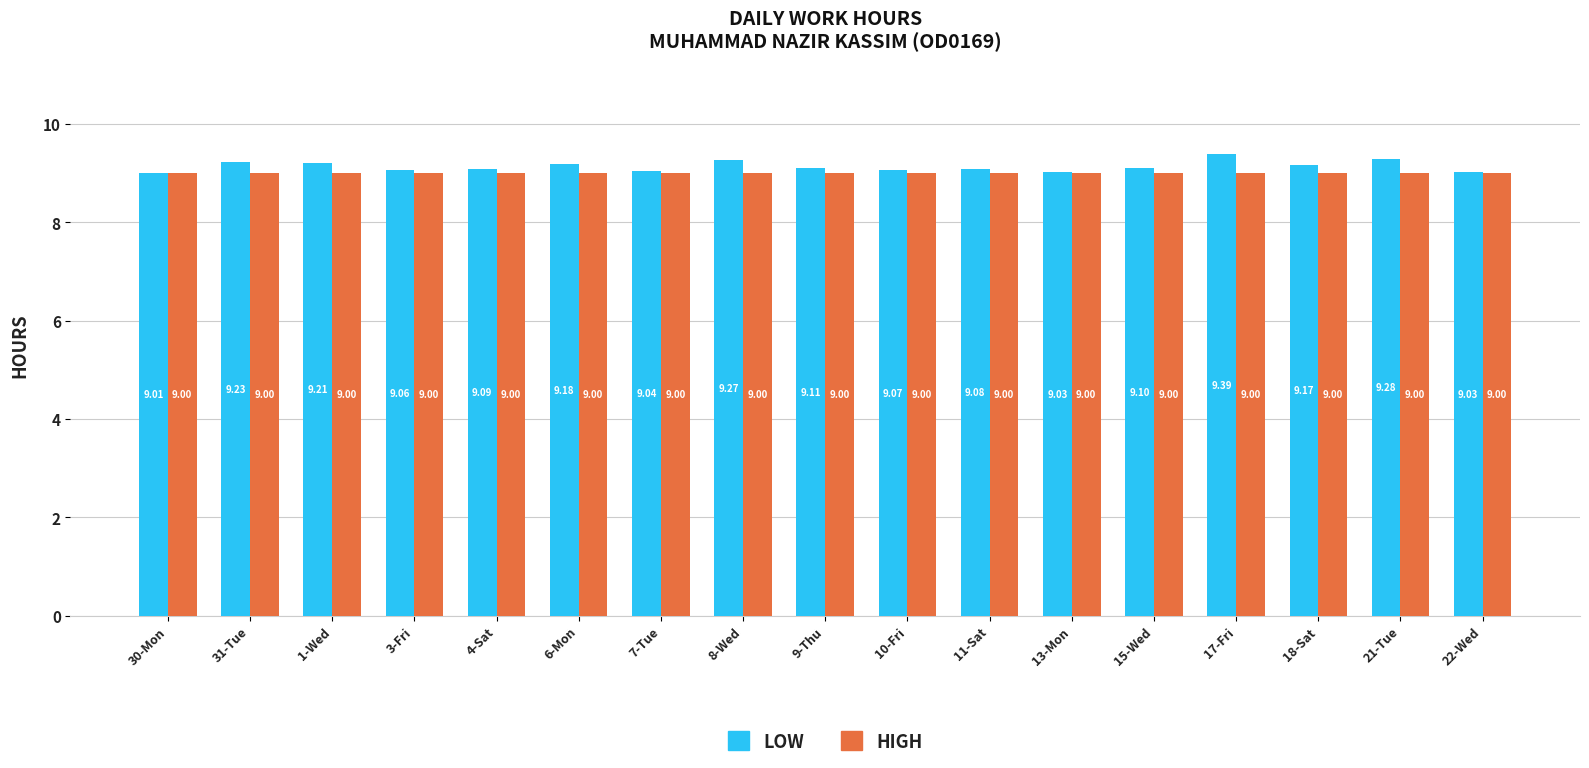

True or false: HIGH has a value of 9.0 at 13-Mon.

True